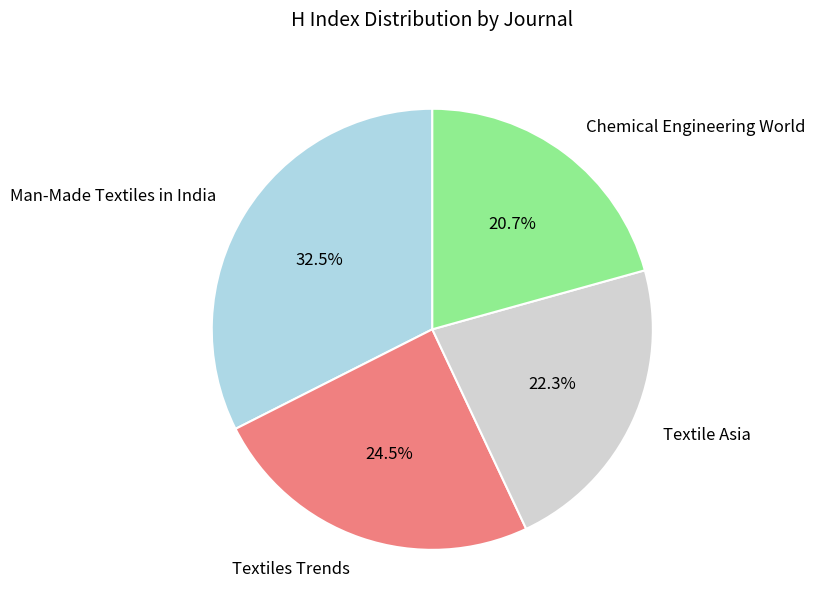

Does any single category account for the majority?

No